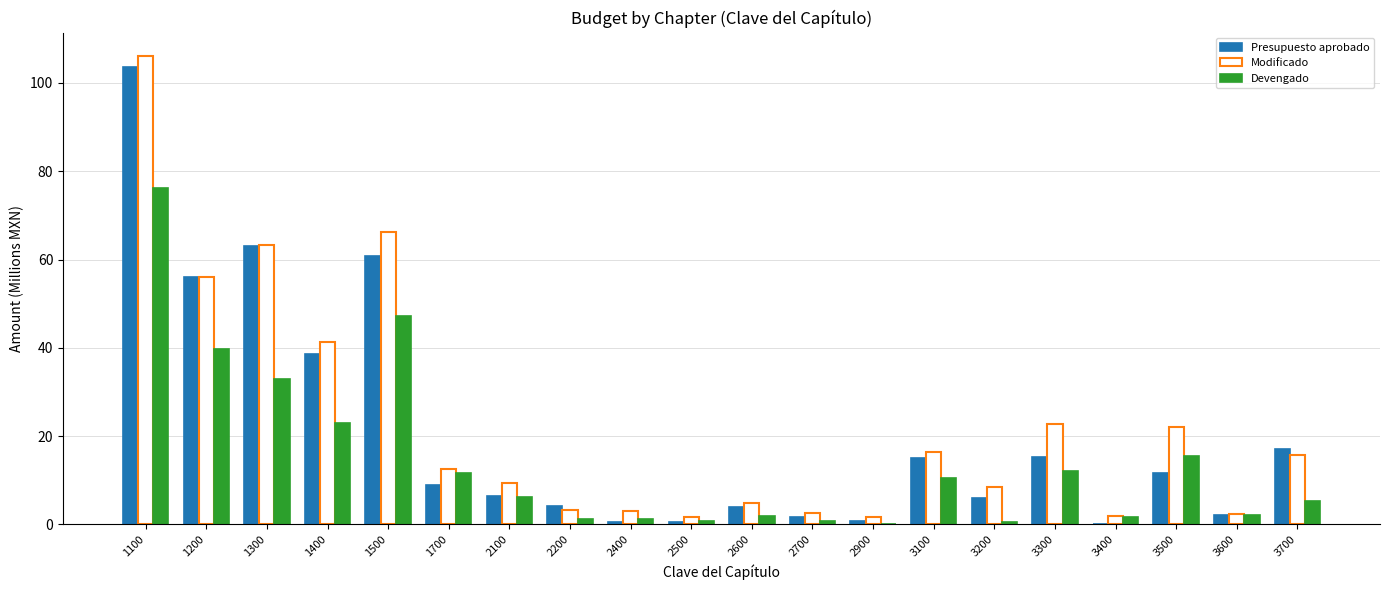

How many data points does each series have?

20